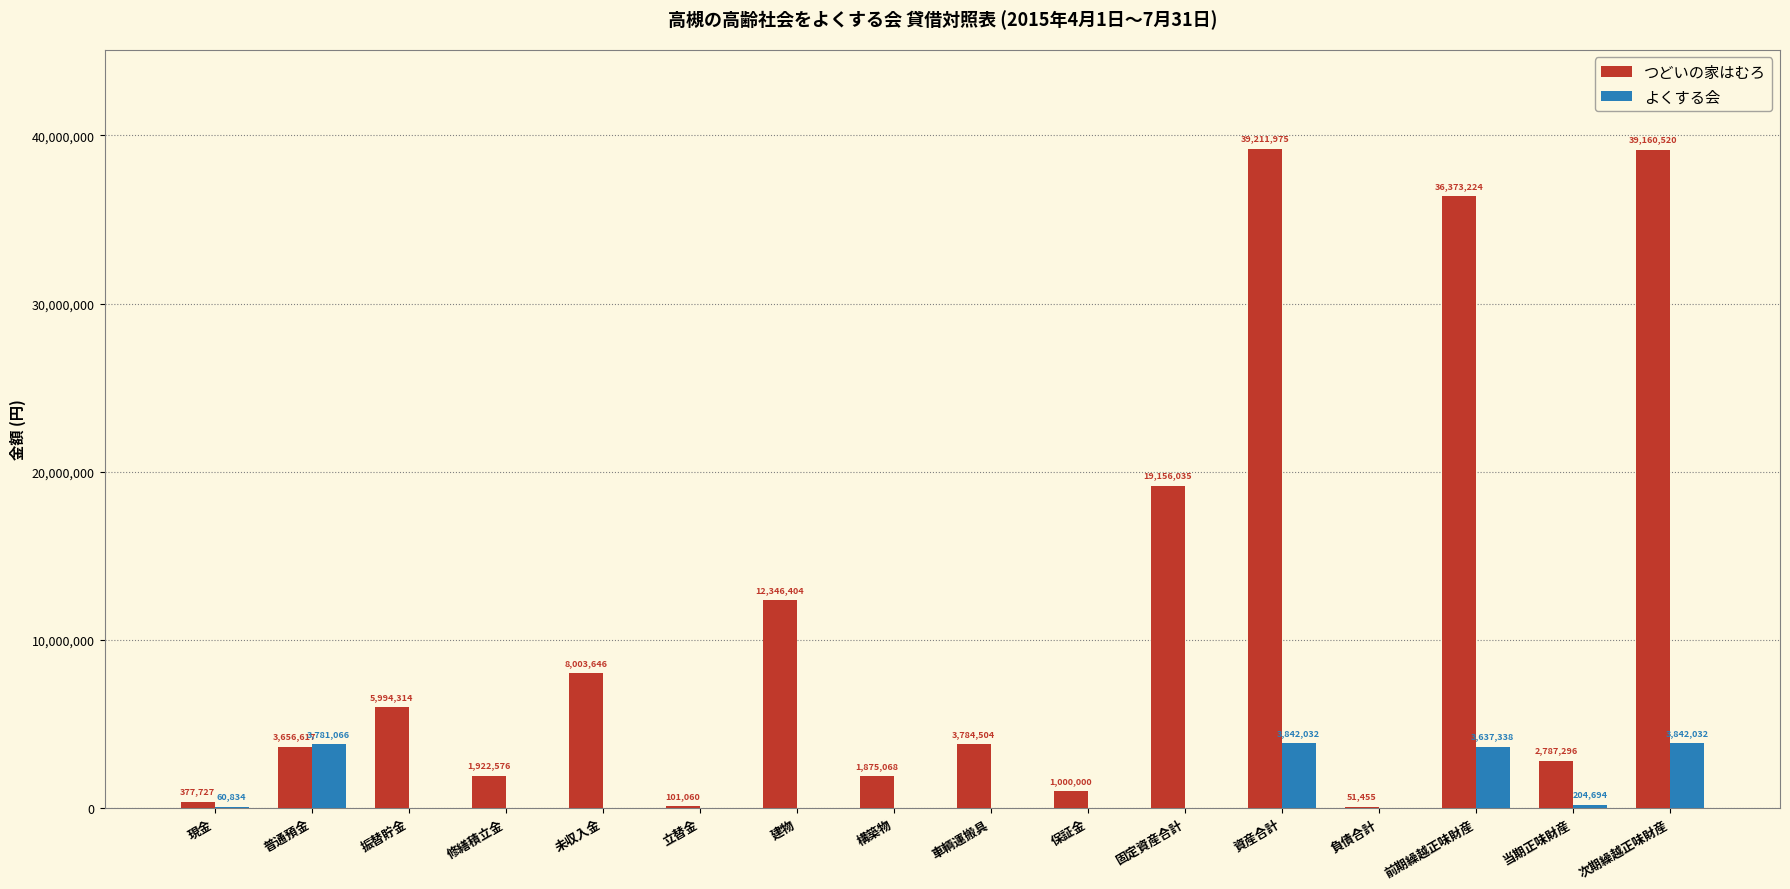

Read the つどいの家はむろ value at 修繕積立金.

1922576